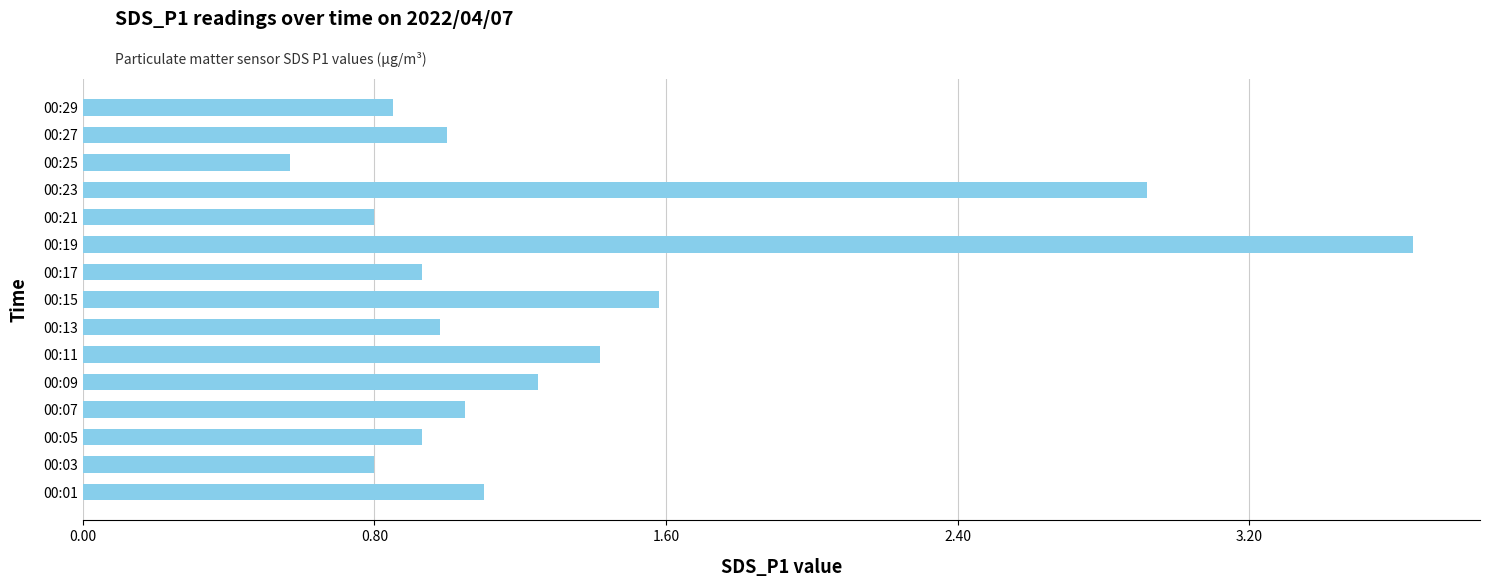

Is it true that the value at 00:13 is 1.0?

True